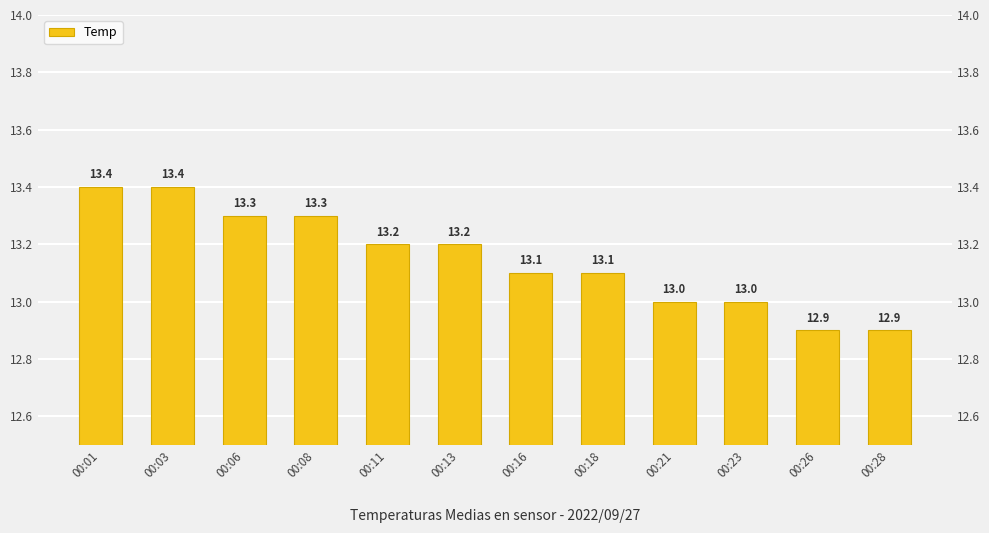

The chart shows a value of 6.8 at 00:28. True or false?

False